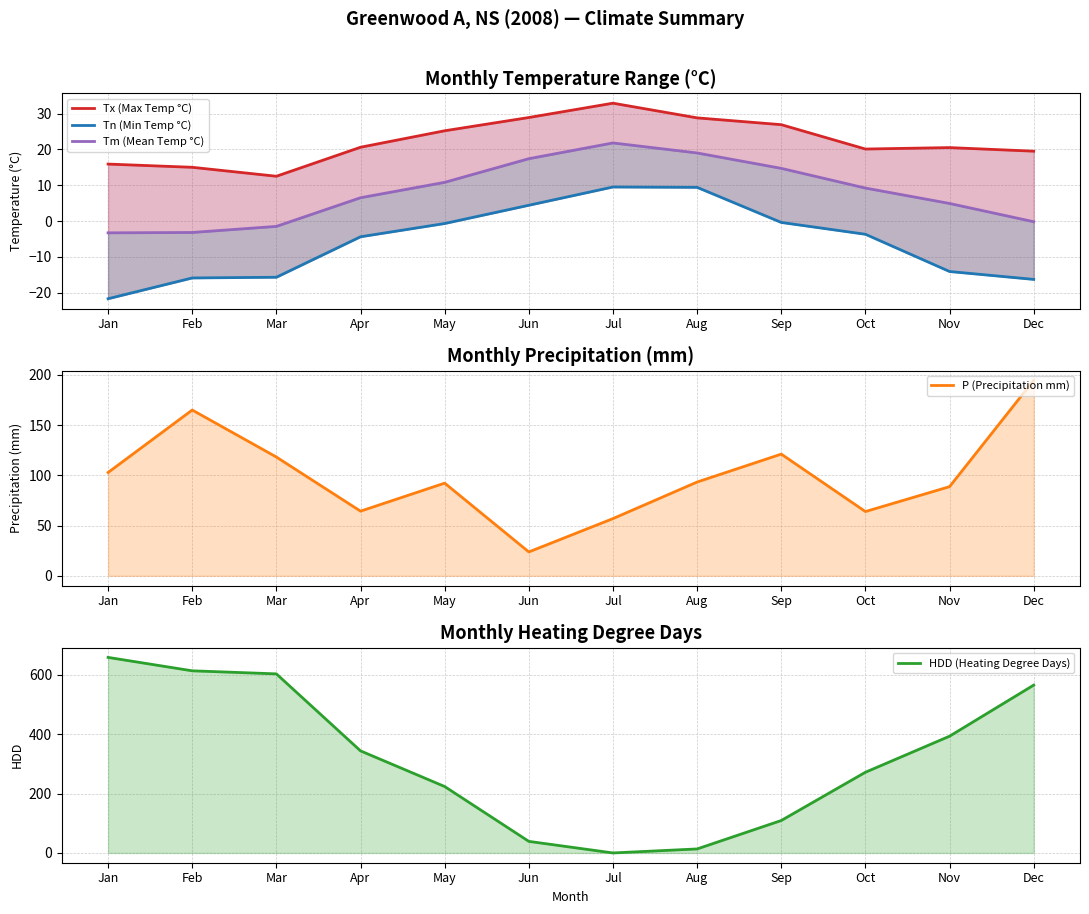

True or false: Tm (Mean Temp °C) and Tx (Max Temp °C) intersect in this chart.

False